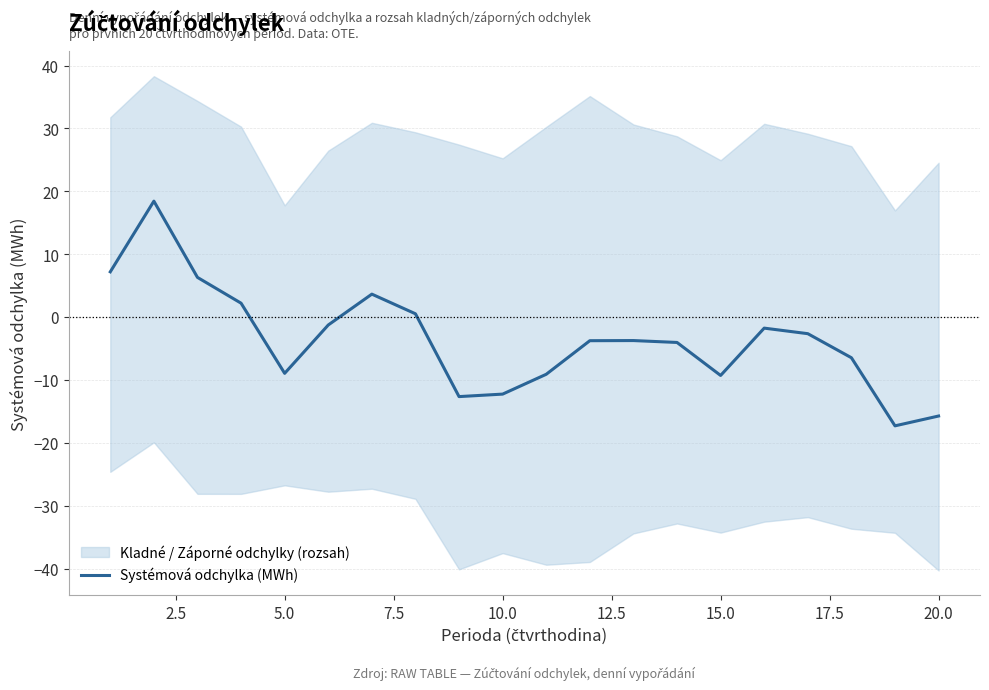

What is the lowest value of the Systémová odchylka (MWh) series?

-17.2